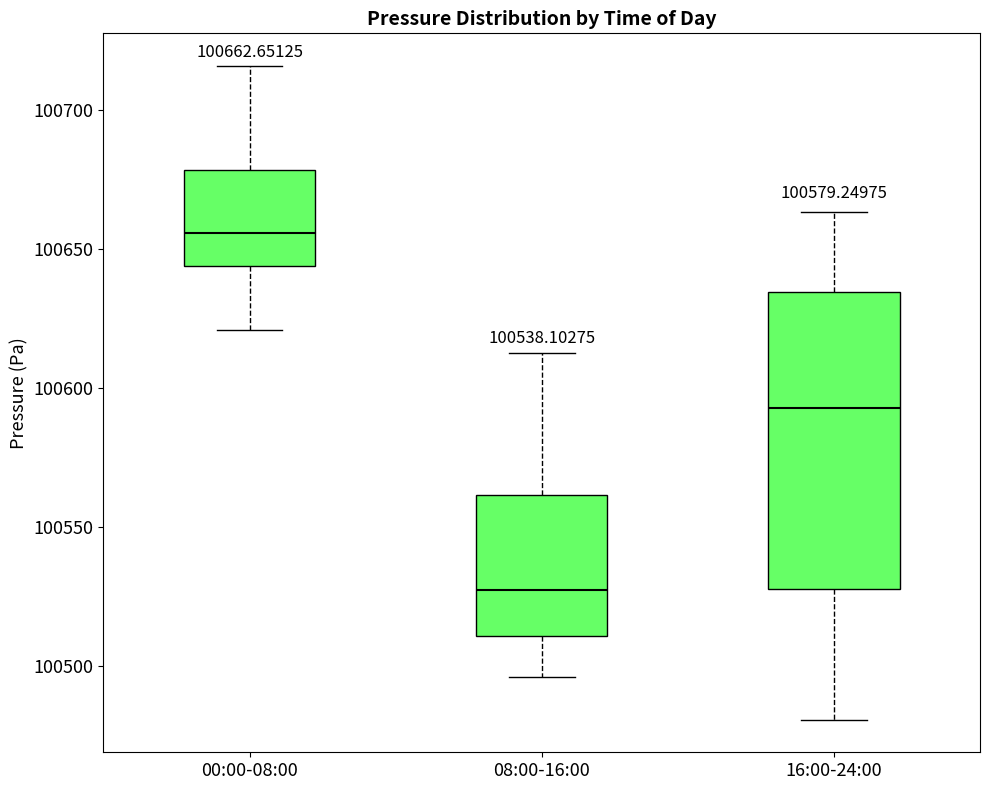

Which box's median line is the lowest?

08:00-16:00